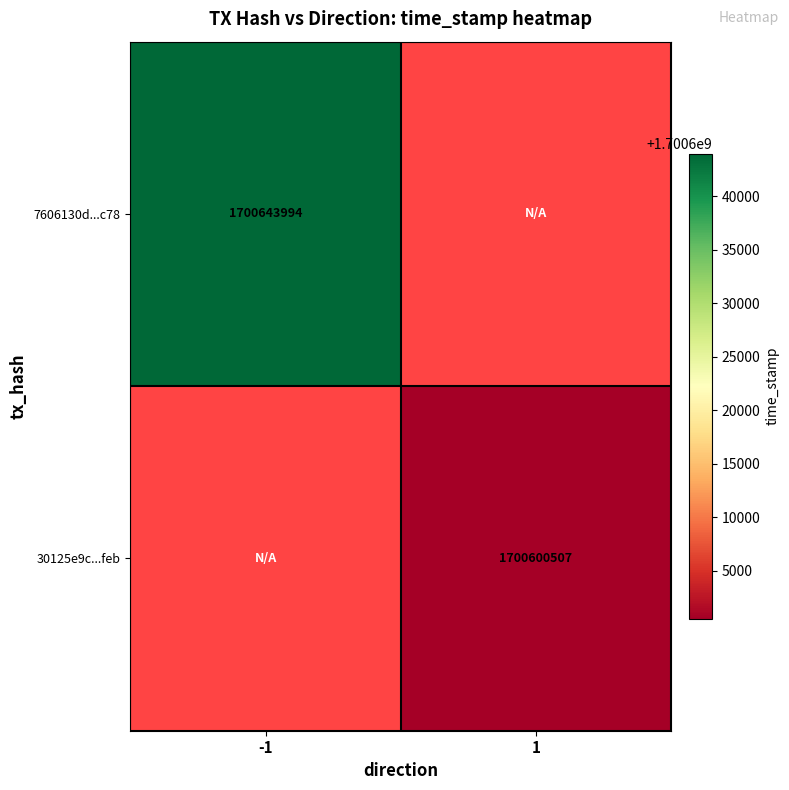

Rank the categories by 7606130d...c78 value from highest to lowest.

-1, 1